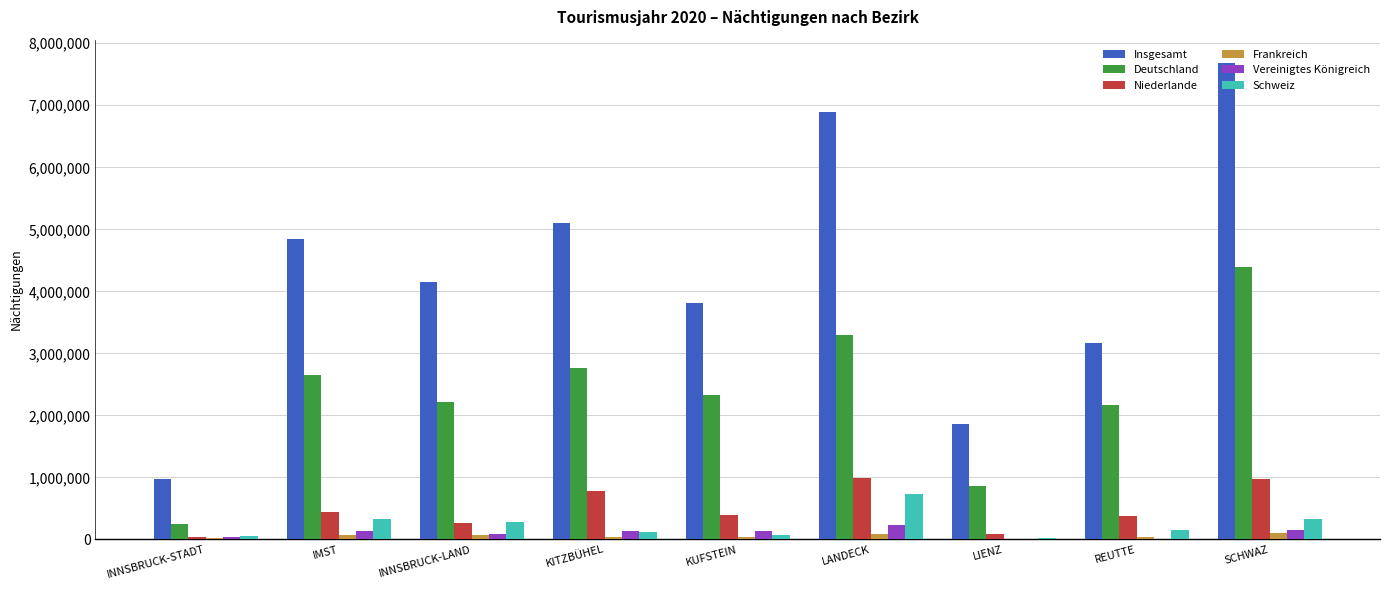

What is the maximum value for Niederlande?

983596